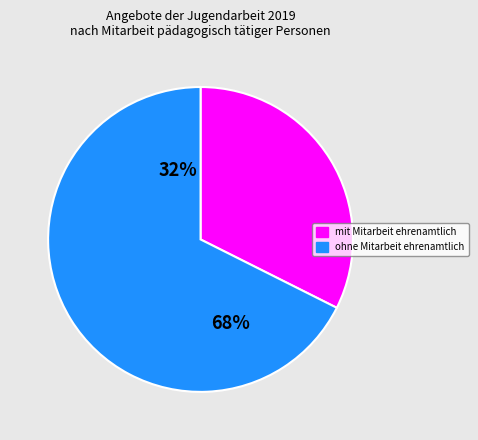

Combined, do mit Mitarbeit ehrenamtlich and ohne Mitarbeit ehrenamtlich account for over 50%?

Yes